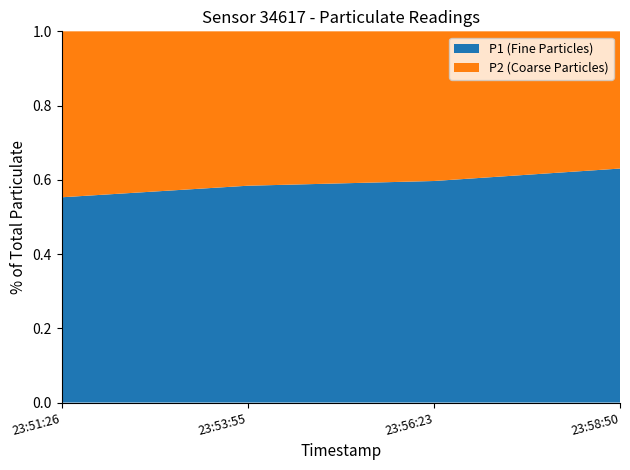

Reading left to right, transcribe all the data shown in this chart.

P1: 10.2	18.6	15.3	35.2
P2: 8.2	13.2	10.3	20.7